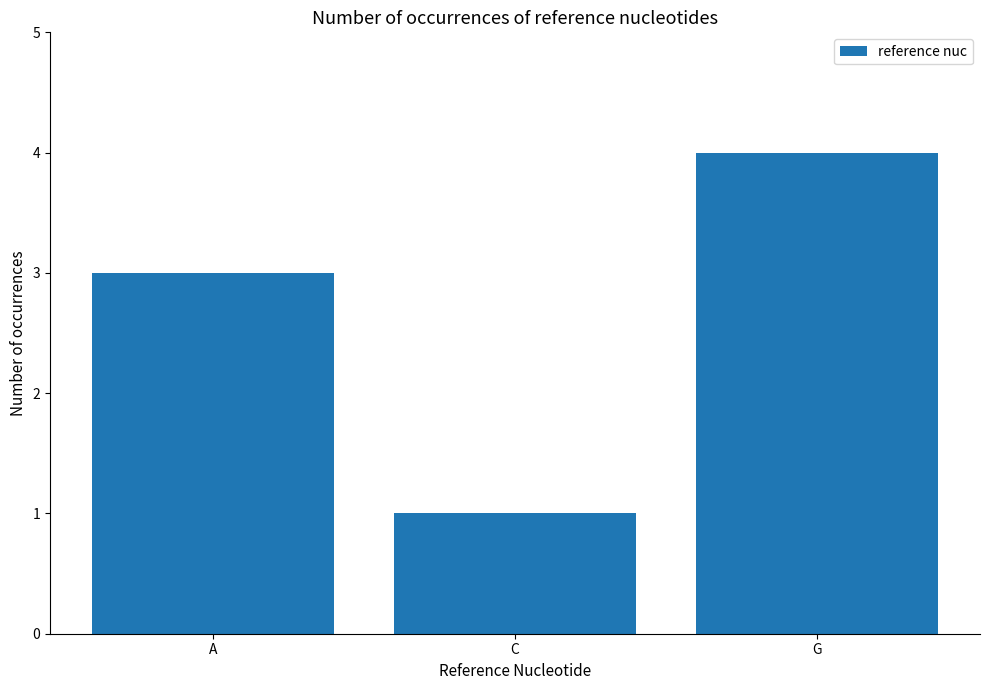

Which category has the lowest value across all series?

C